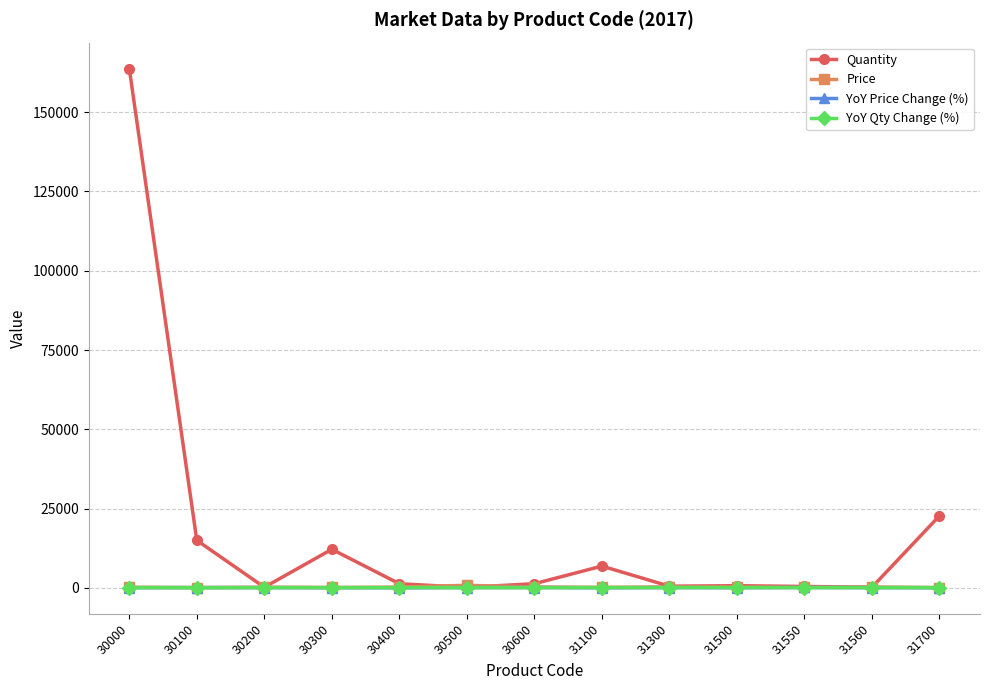

The Price series shows 199.0 at 31100. True or false?

True